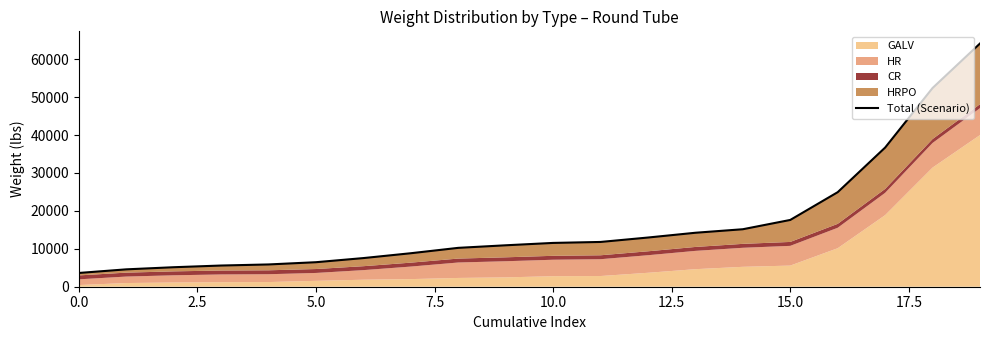

At which label does the data first exceed 11550?

10